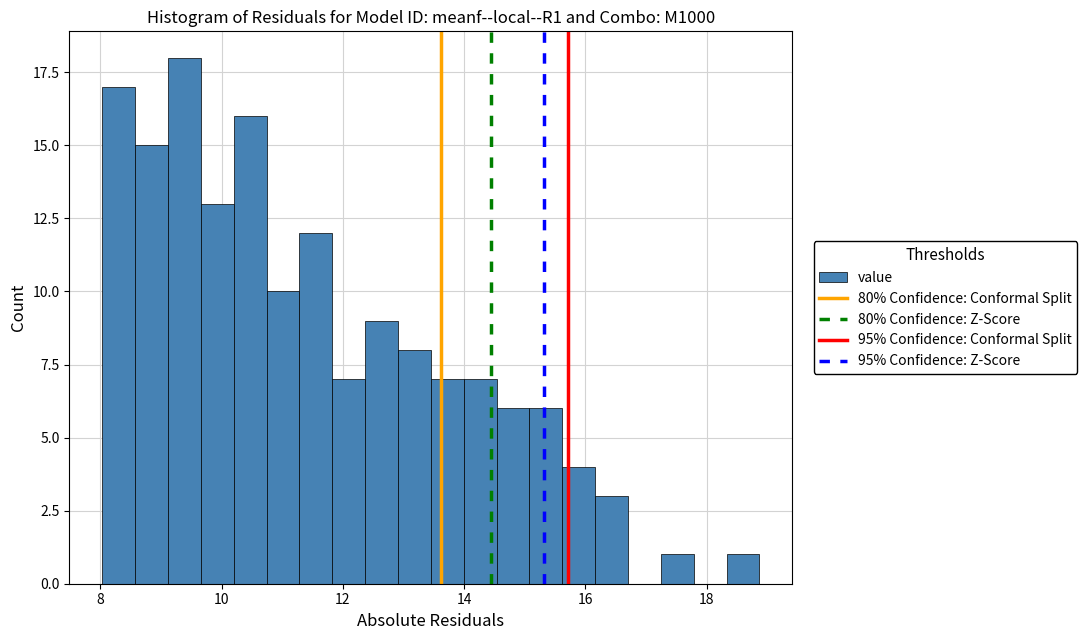

Read against the x-axis, roughly where is the centre of the tallest bar?

9.4